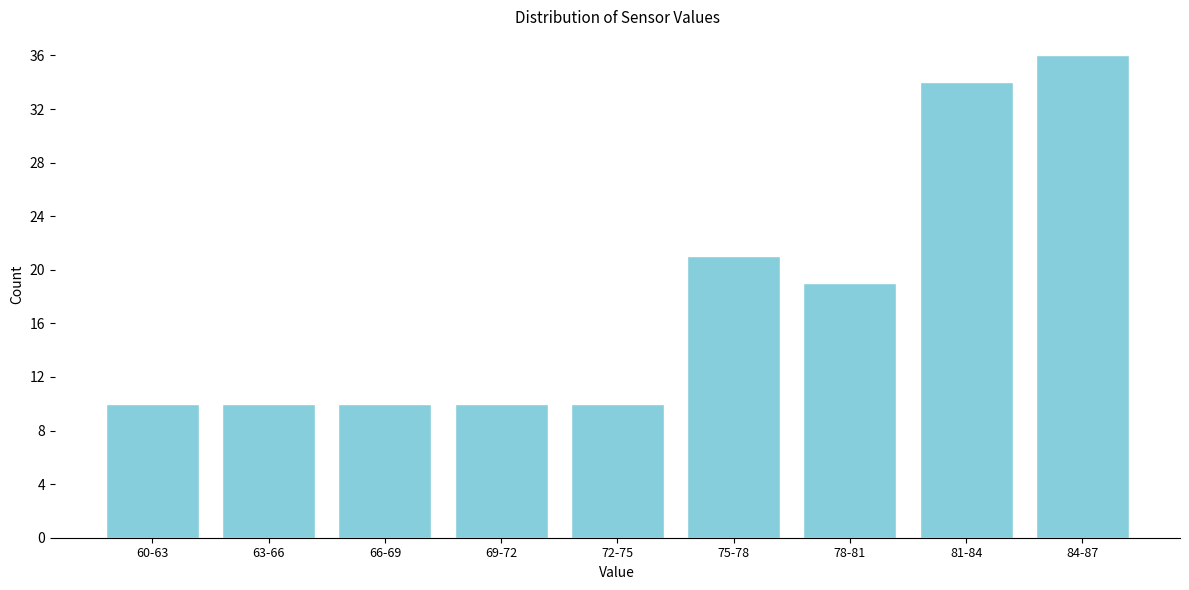

Reading left to right, what are all the values shown in this chart?

60-63=10	63-66=10	66-69=10	69-72=10	72-75=10	75-78=21	78-81=19	81-84=34	84-87=36